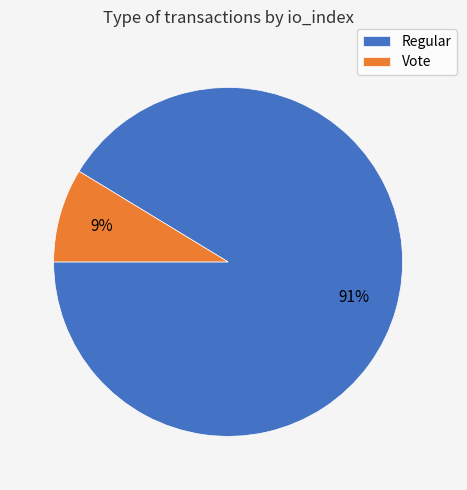

Is the sum of Regular and Vote greater than half?

Yes